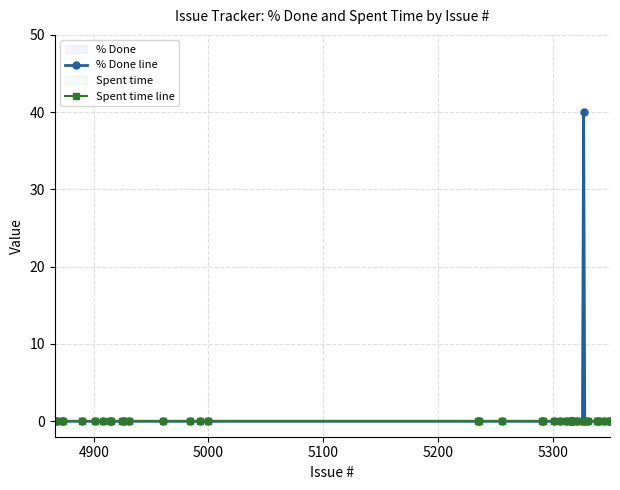

Is this an area chart (filled region under the line)?

No